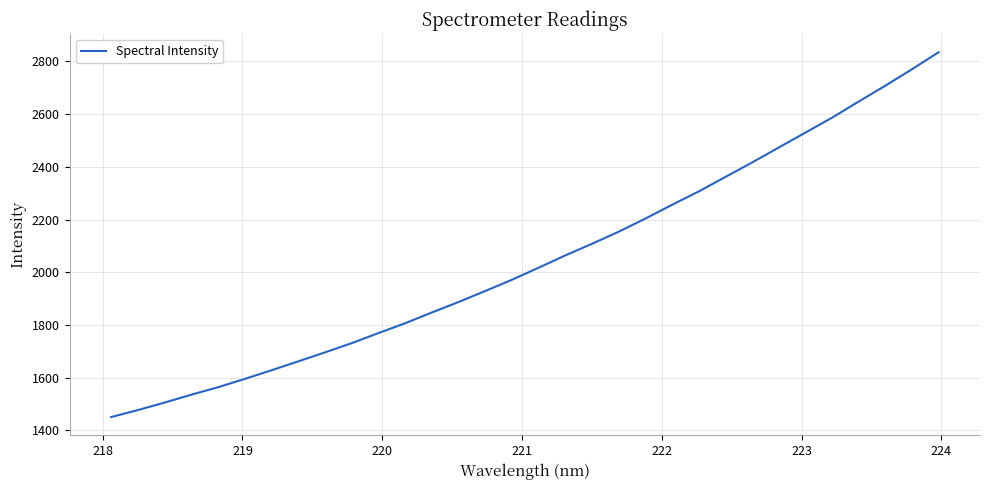

What is the greatest value displayed?

2834.9